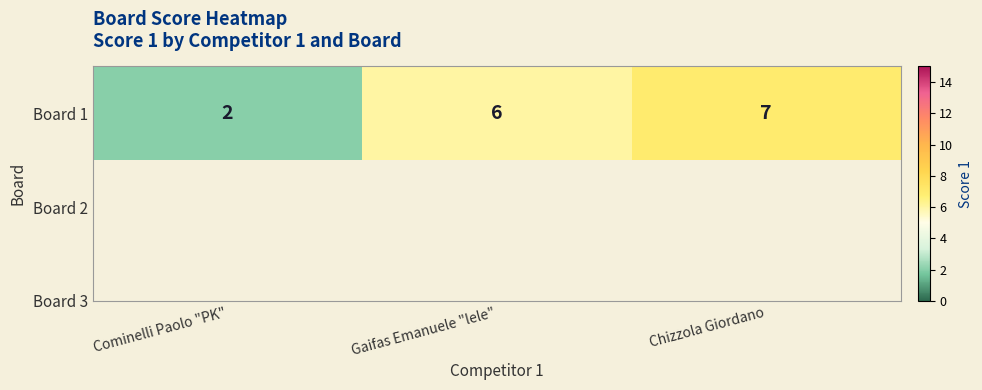

Where does the data first go above 6?

Chizzola Giordano